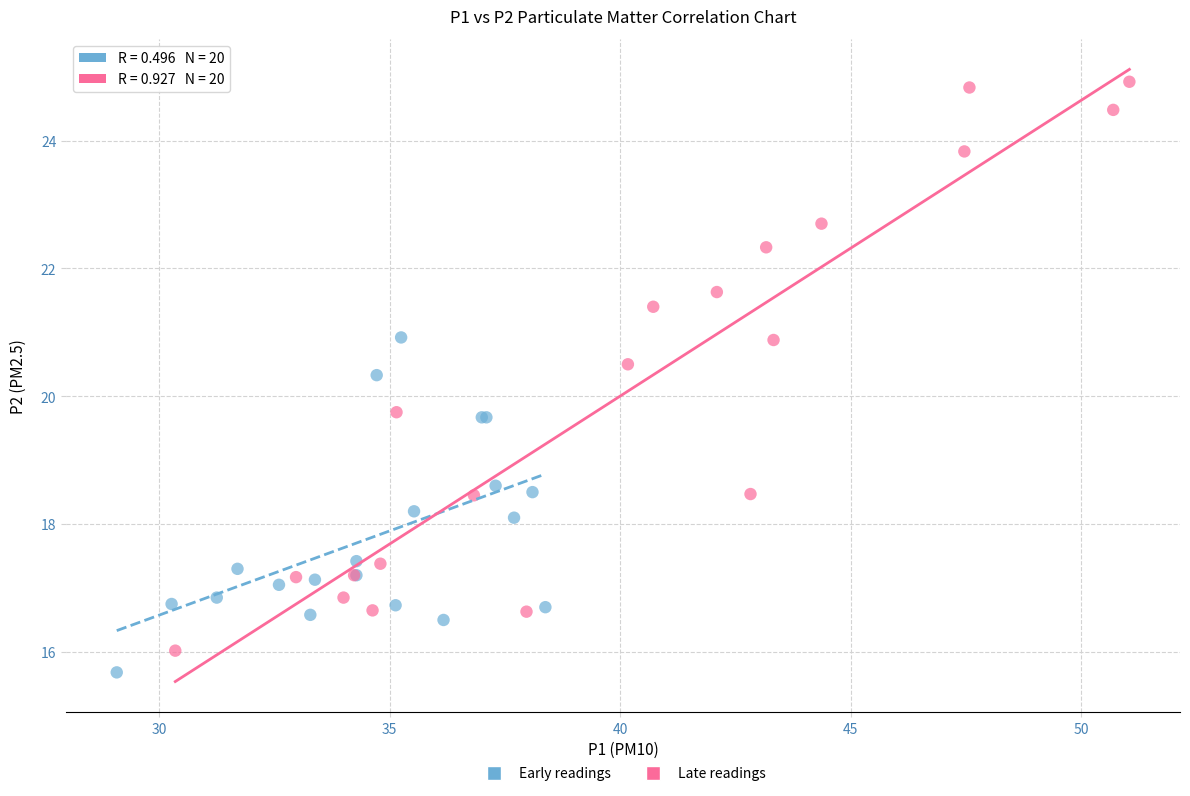

What are all the series names shown in the legend?

Early readings, Late readings